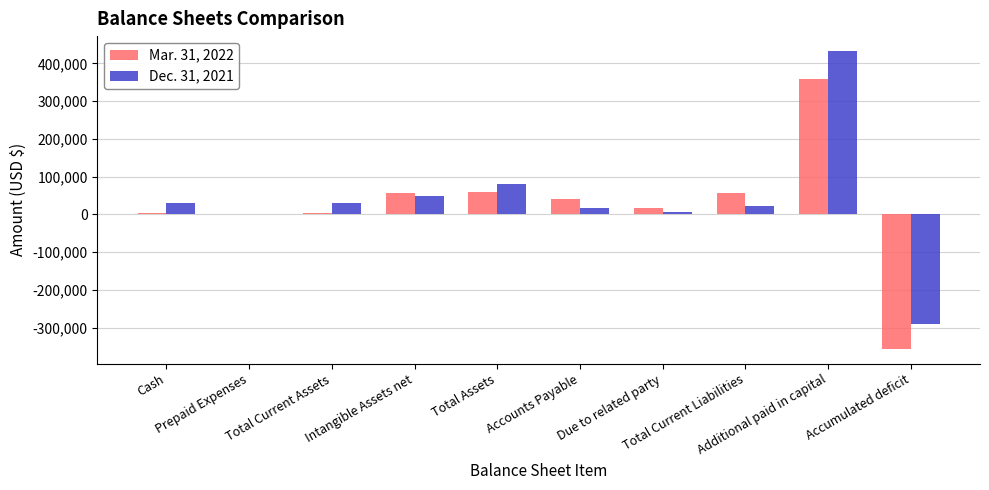

What is the maximum value shown in the chart?

432740